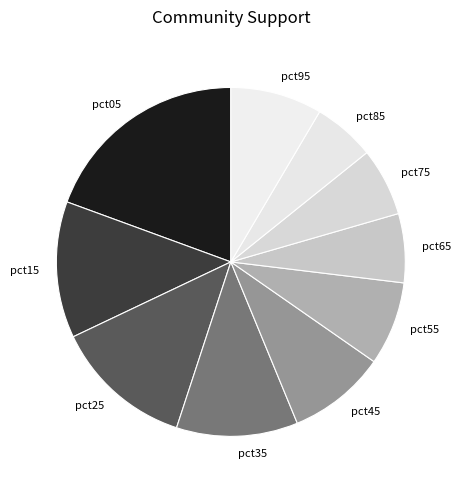

Which slice is the smallest?

pct85